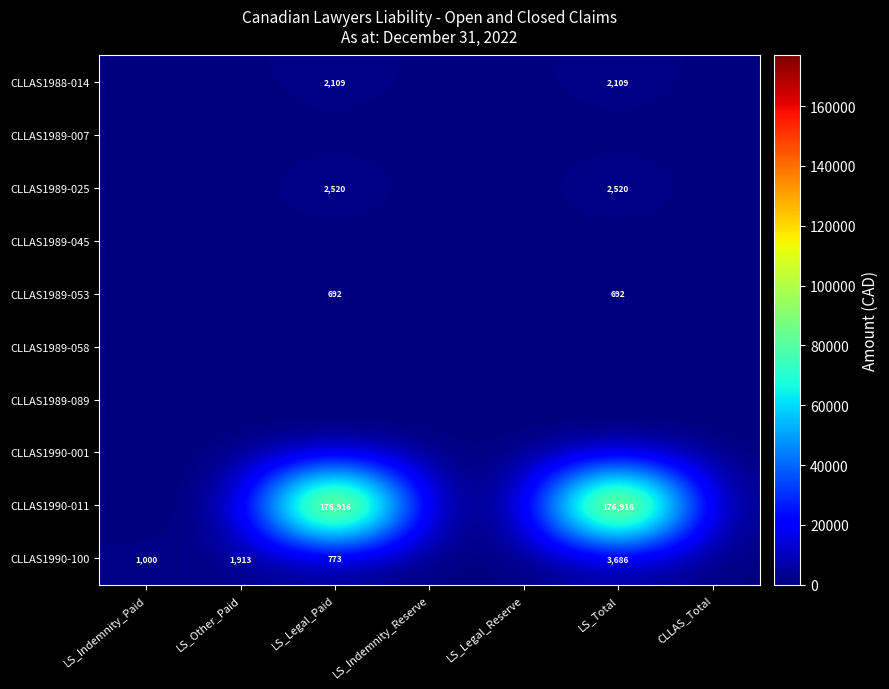

At which category is the sum across all series the highest?

LS_Total